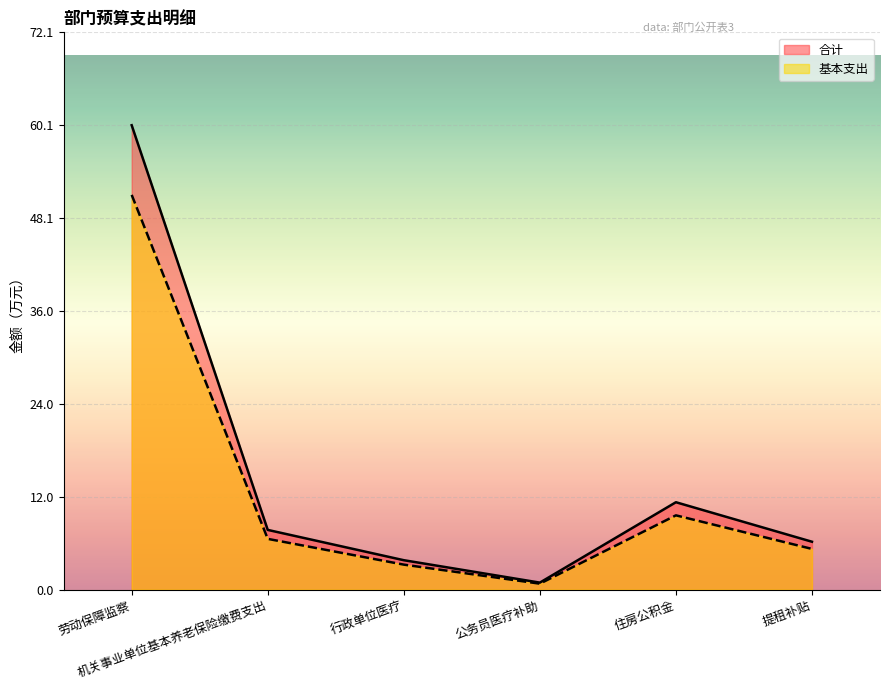

Which has a higher value, 机关事业单位基本养老保险缴费支出 or 公务员医疗补助?

机关事业单位基本养老保险缴费支出